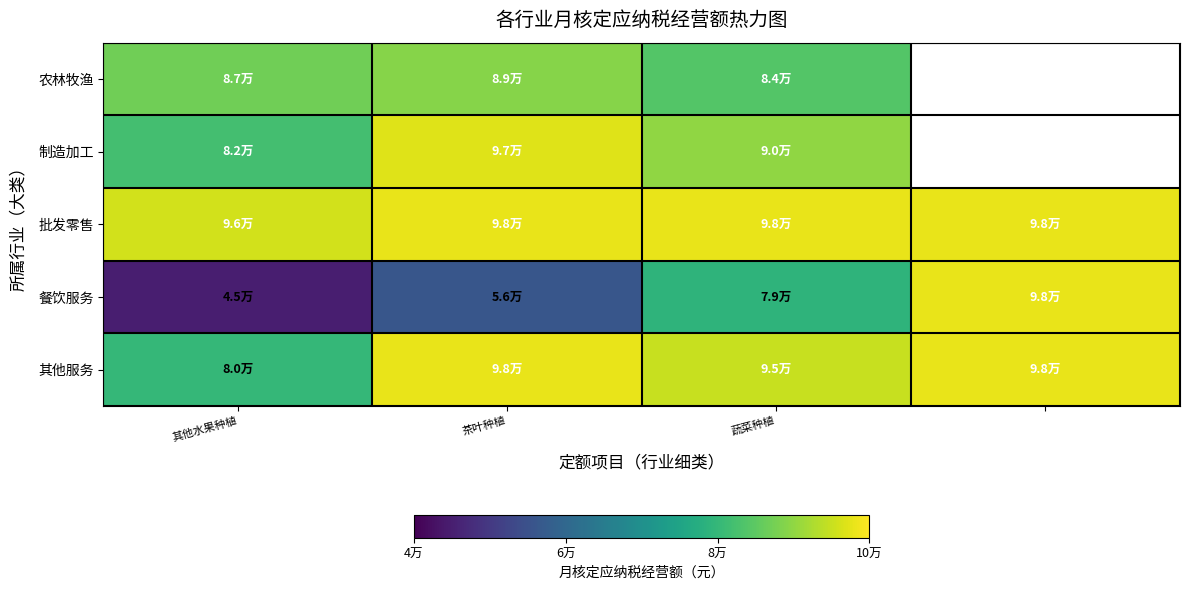

Which series has the largest total across all categories?

批发零售